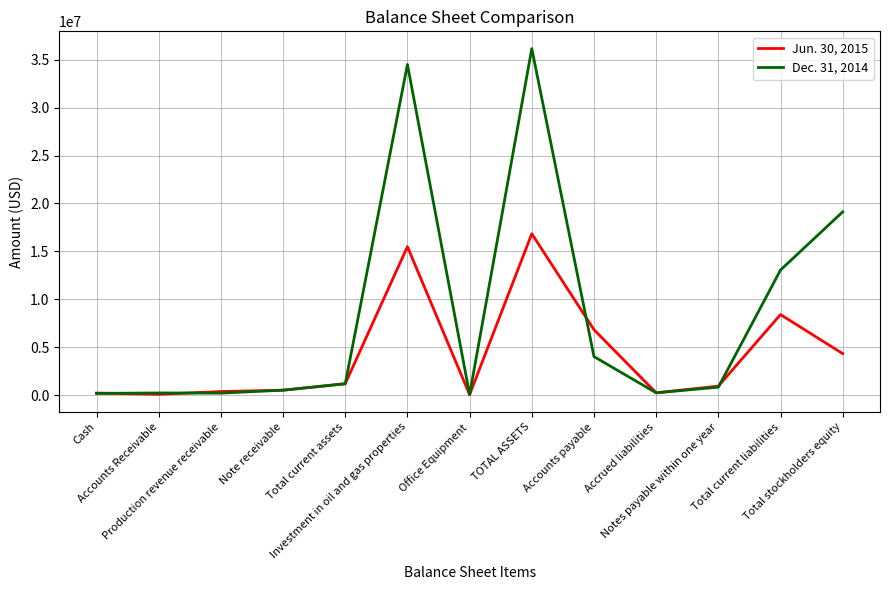

List the series in order of their overall mean, lowest first.

Jun. 30, 2015, Dec. 31, 2014